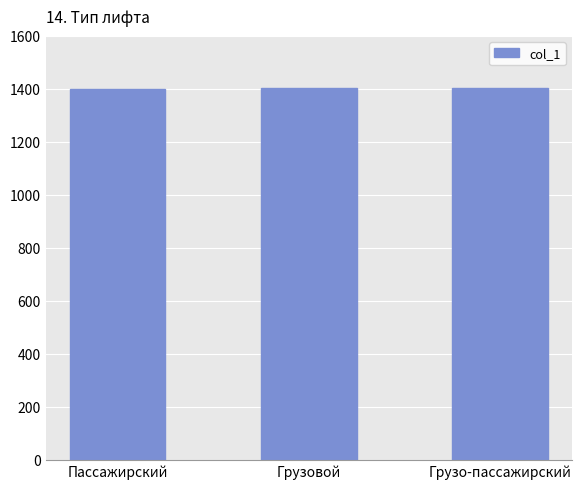

What is the difference between the maximum and minimum values?

2